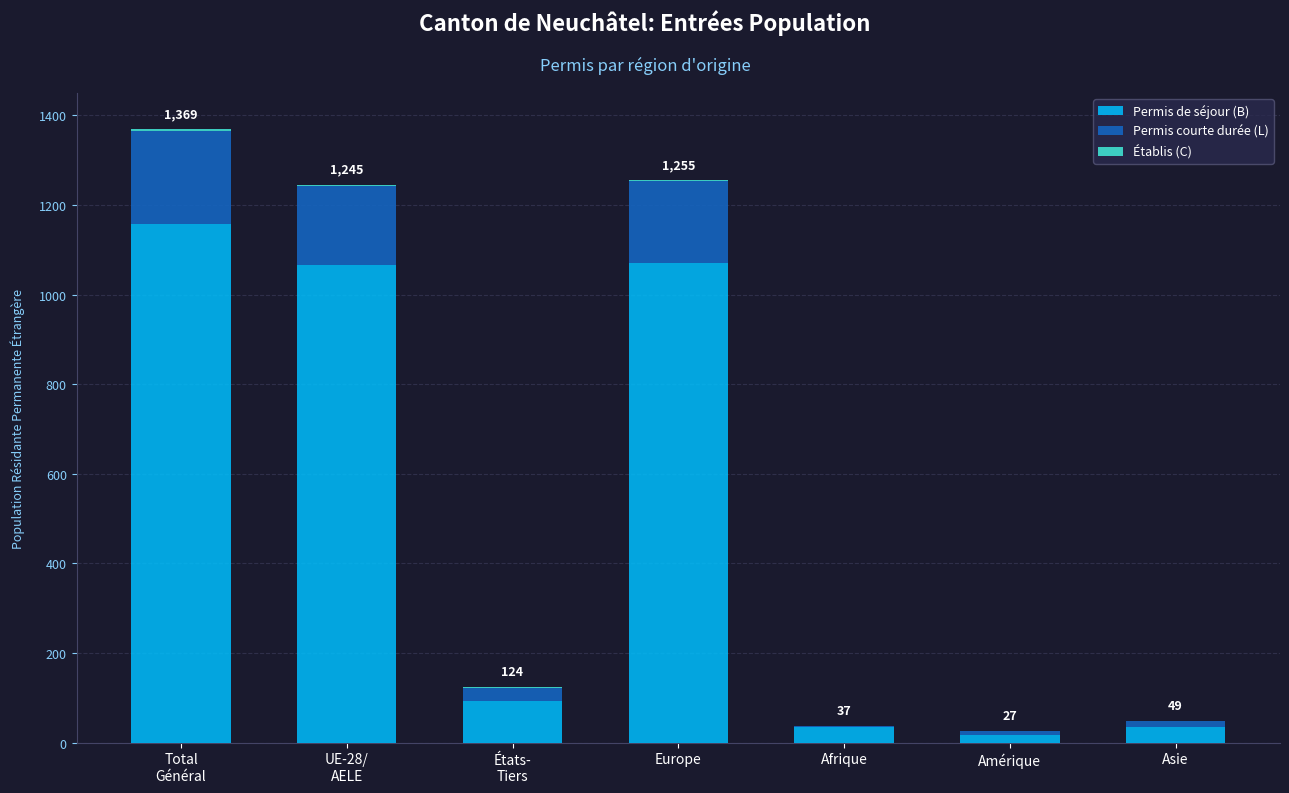

How many series are shown in this chart?

3